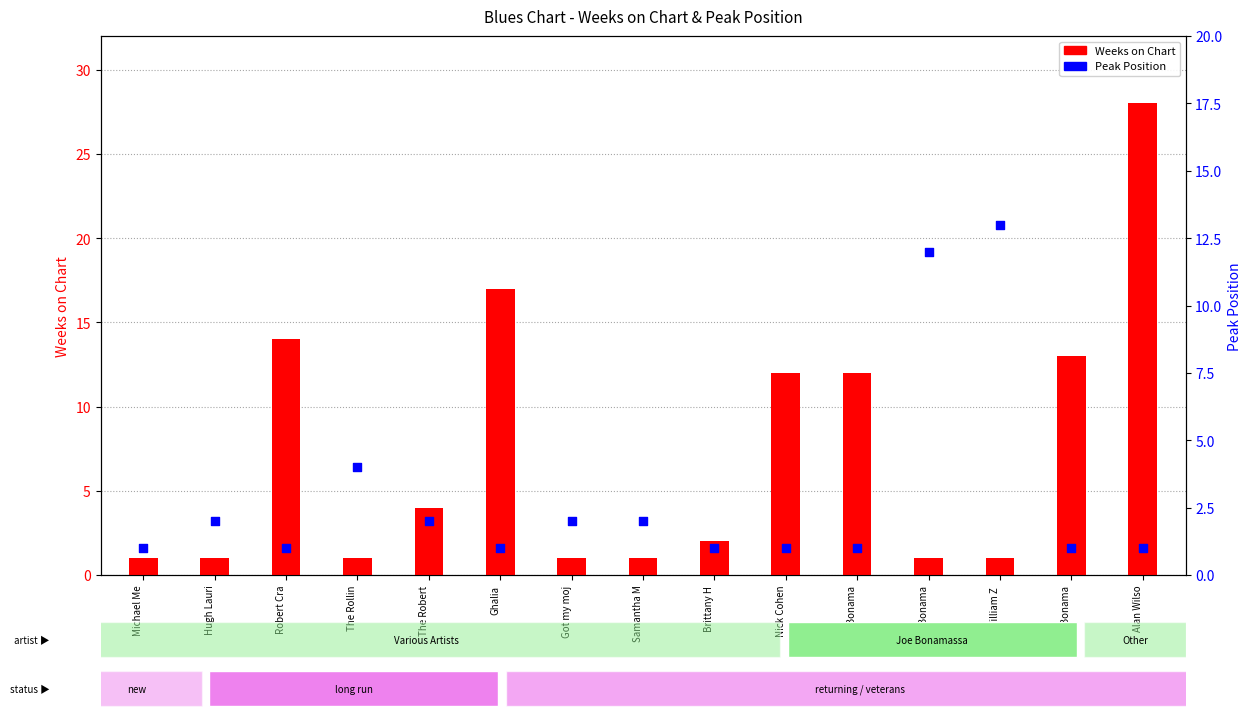

What are all the series names shown in the legend?

Weeks on Chart, Peak Position